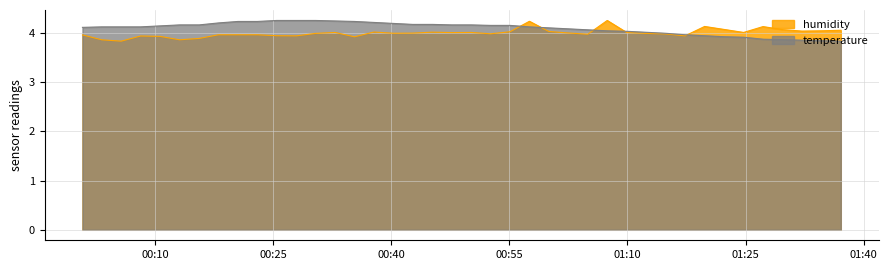

What is the smallest value displayed?

3.8